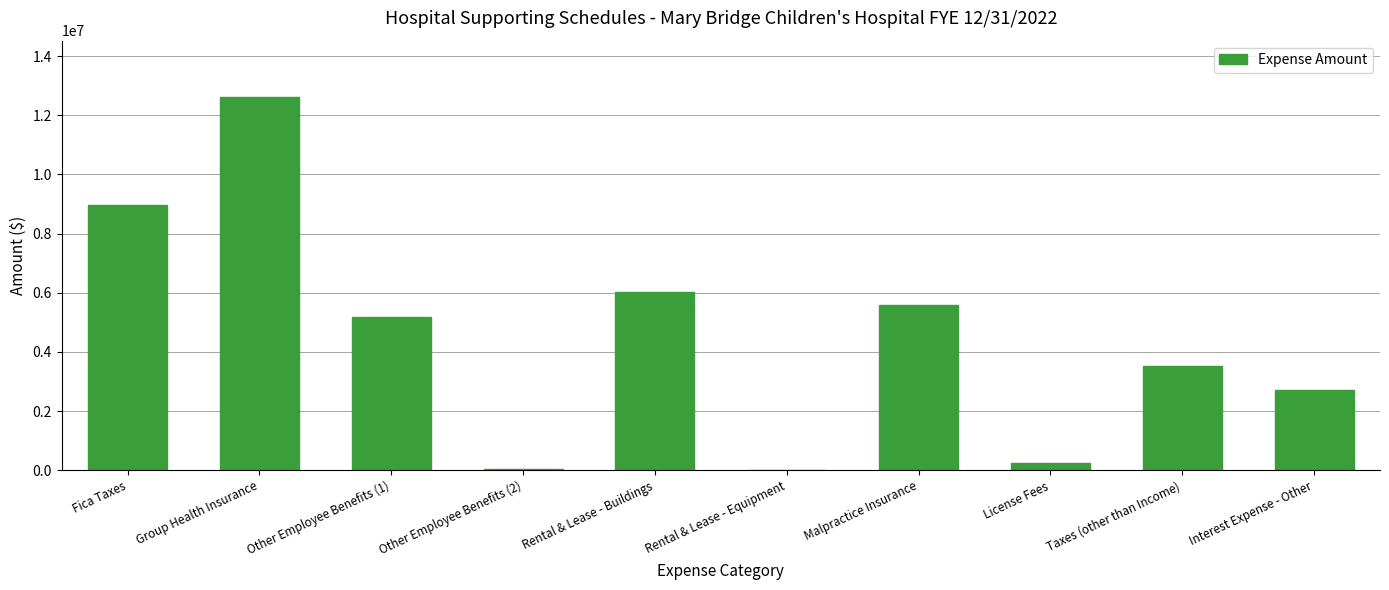

Which category has the highest value across all series?

Group Health Insurance